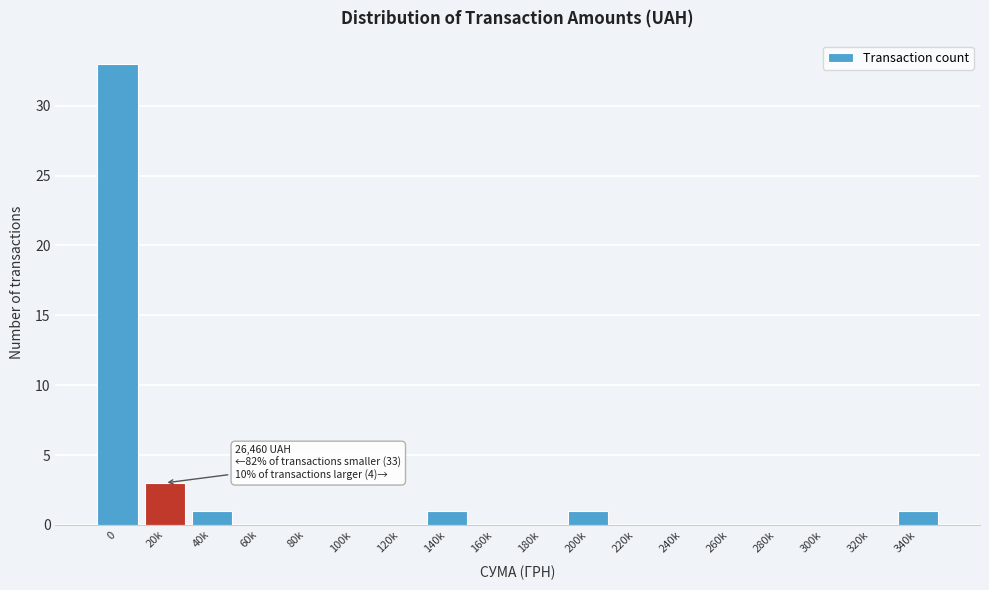

Reading left to right, what are all the values shown in this chart?

0=33	20k=3	40k=1	60k=0	80k=0	100k=0	120k=0	140k=1	160k=0	180k=0	200k=1	220k=0	240k=0	260k=0	280k=0	300k=0	320k=0	340k=1